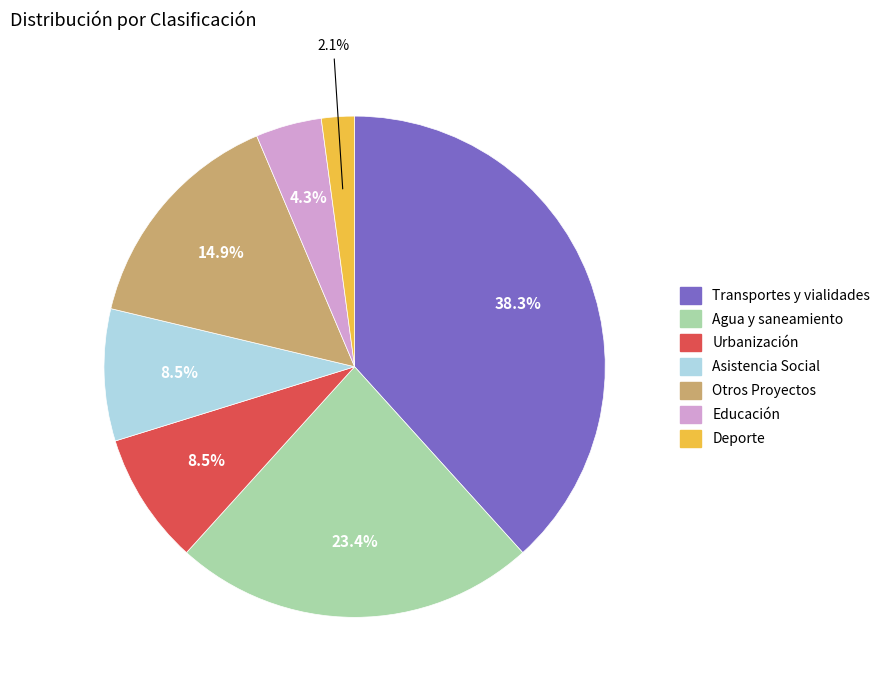

Which slice is the smallest?

Deporte